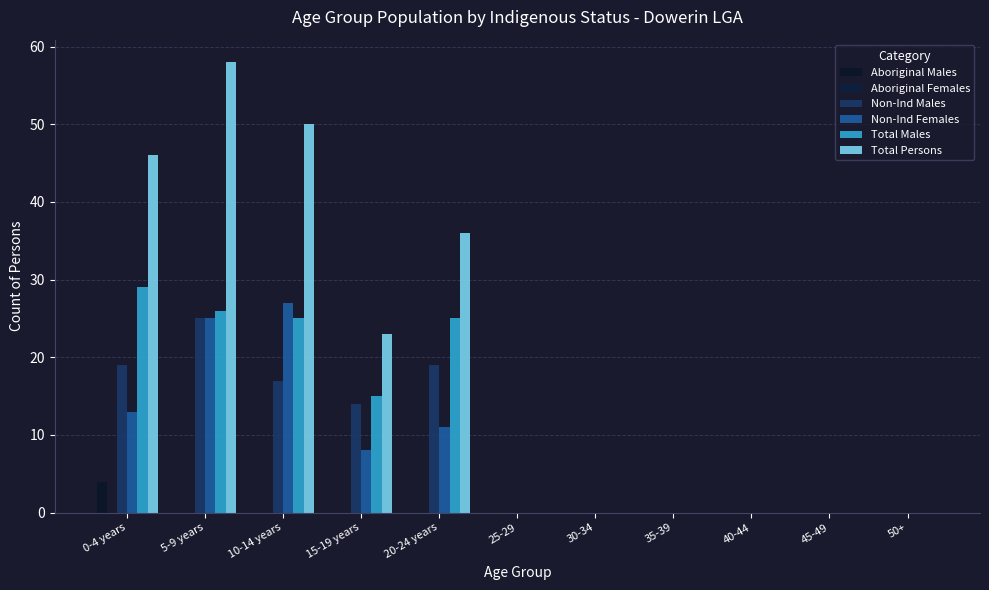

At which category is the sum across all series the highest?

5-9 years